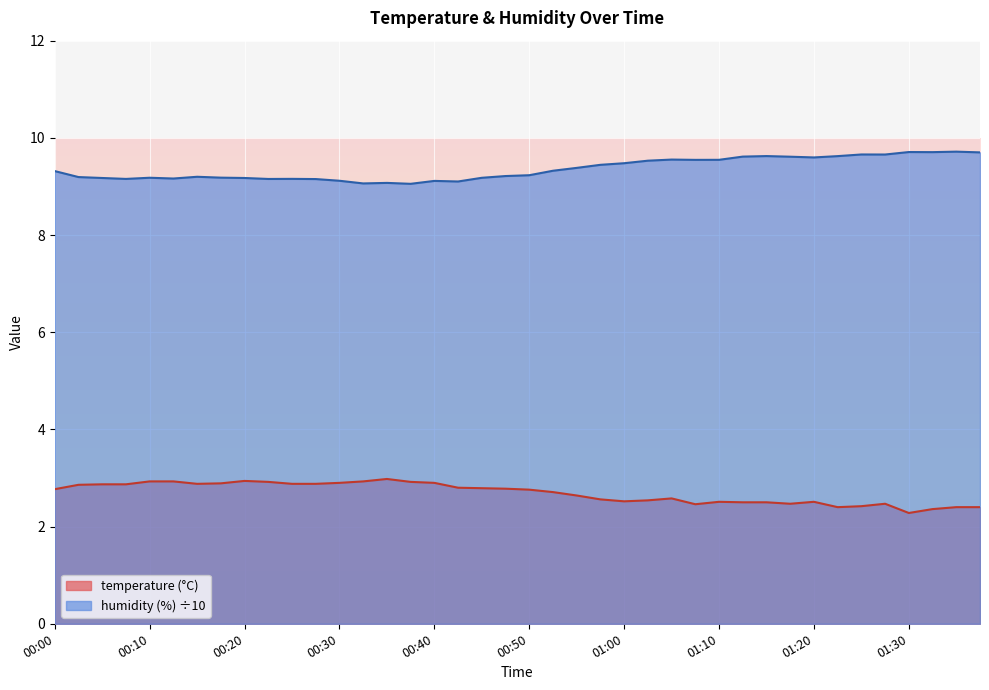

At which label is humidity closest to 9?

00:37